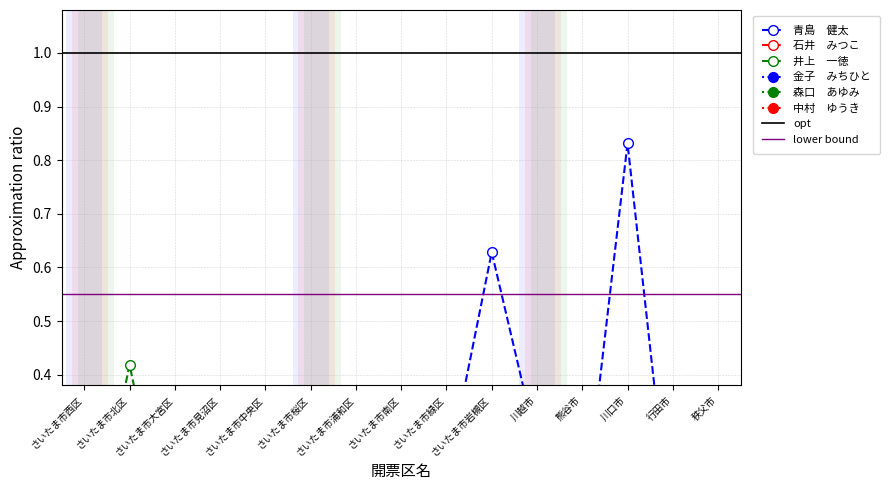

True or false: 青島　健太 and 金子　みちひと intersect in this chart.

False